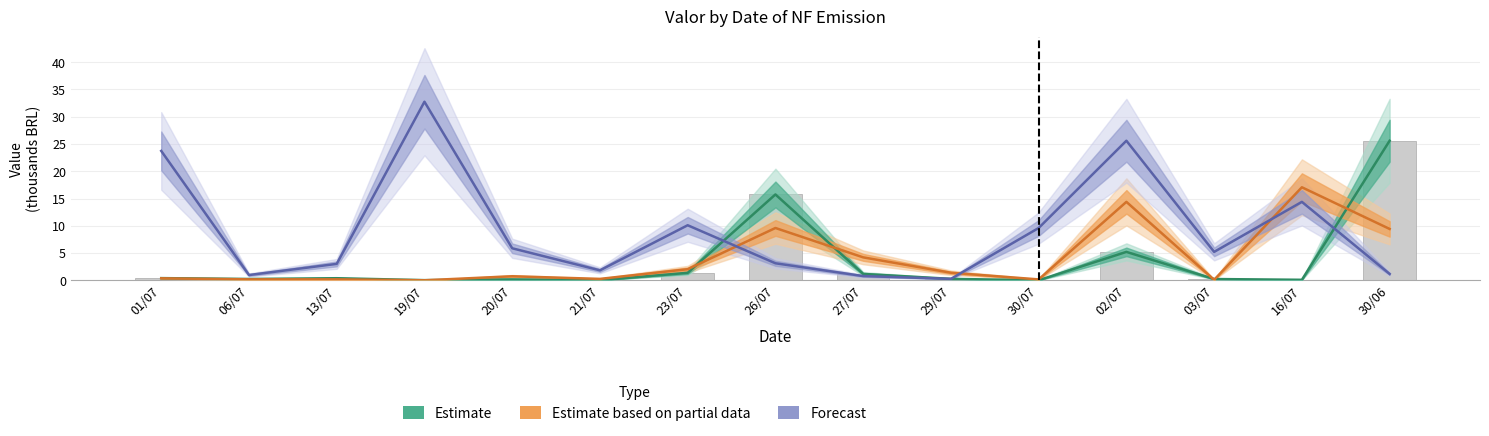

The Forecast series shows 0.9 at 26/07. True or false?

False